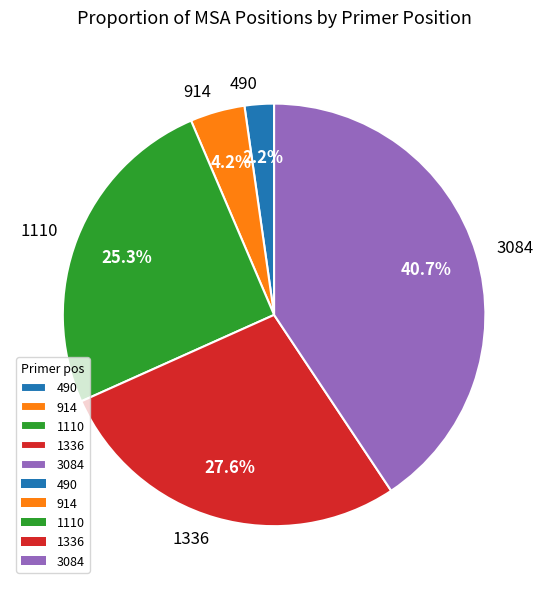

What percentage is NOT represented by 3084?

59.3%